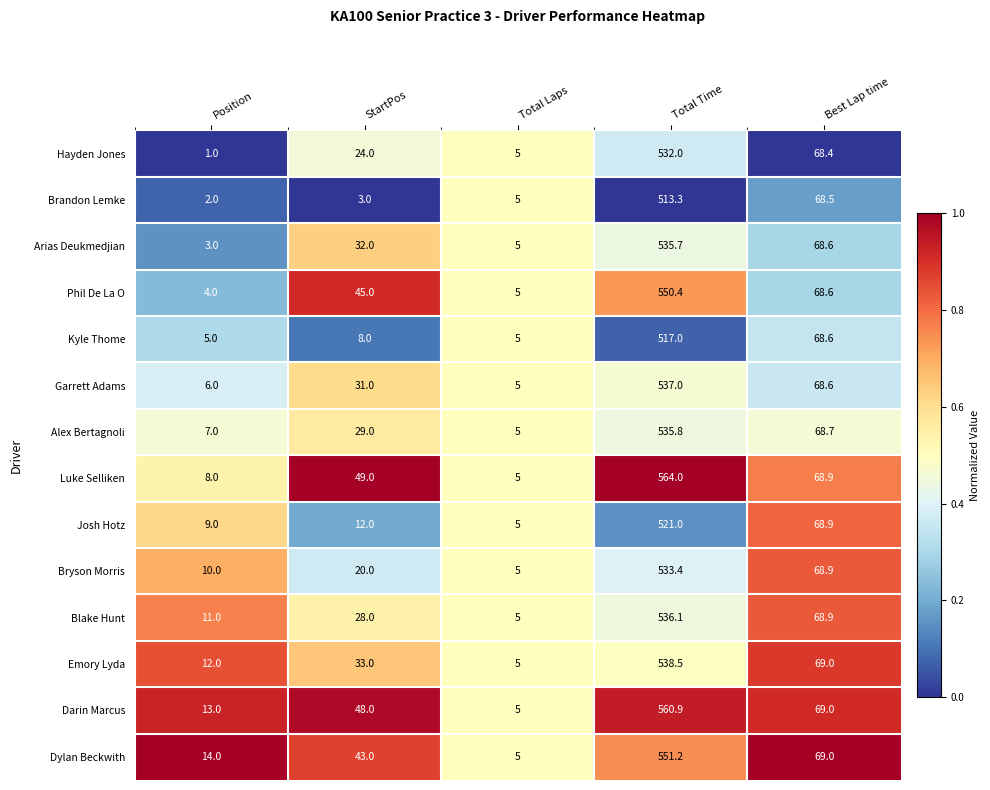

What is the total value across all series at Position?

105.0